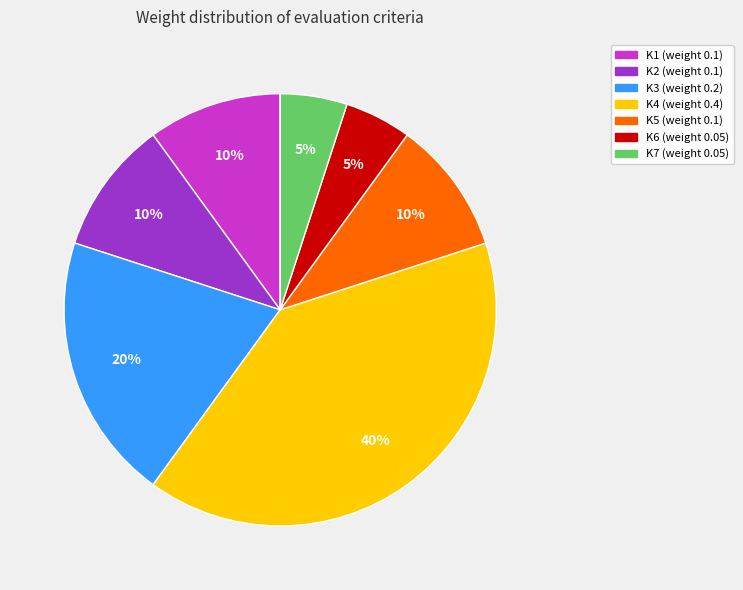

Between K1 and K4, which is larger?

K4